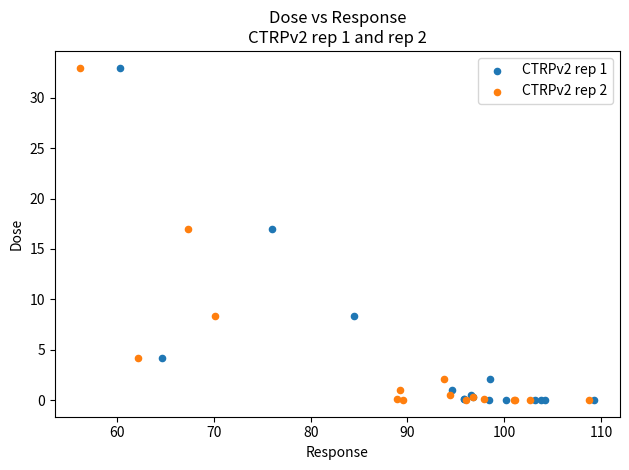

What are all the series names shown in the legend?

CTRPv2 rep 1, CTRPv2 rep 2